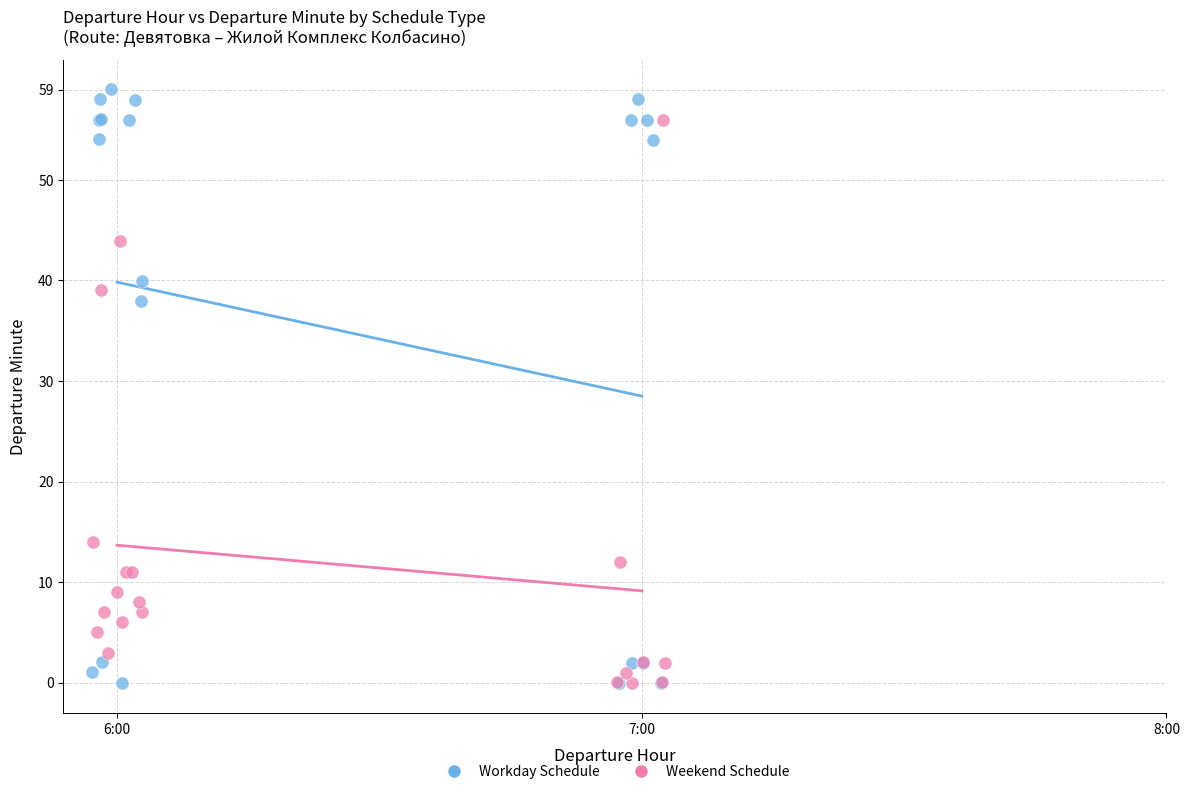

Which series has the widest spread of Y values?

Workday Schedule